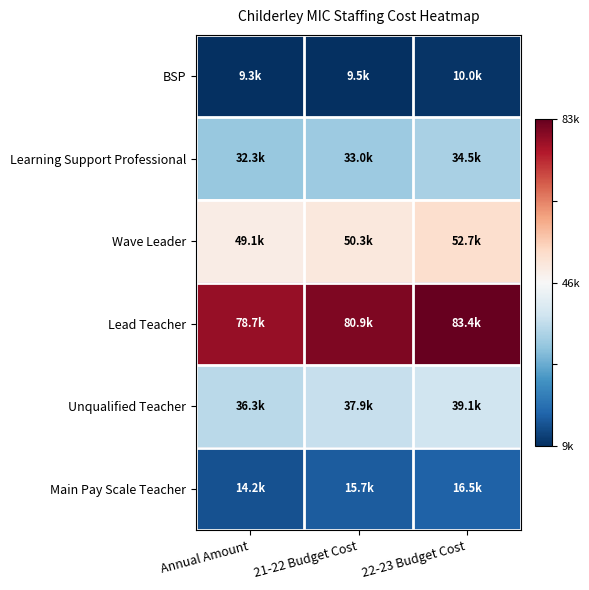

What is the minimum value shown in the chart?

-1.0